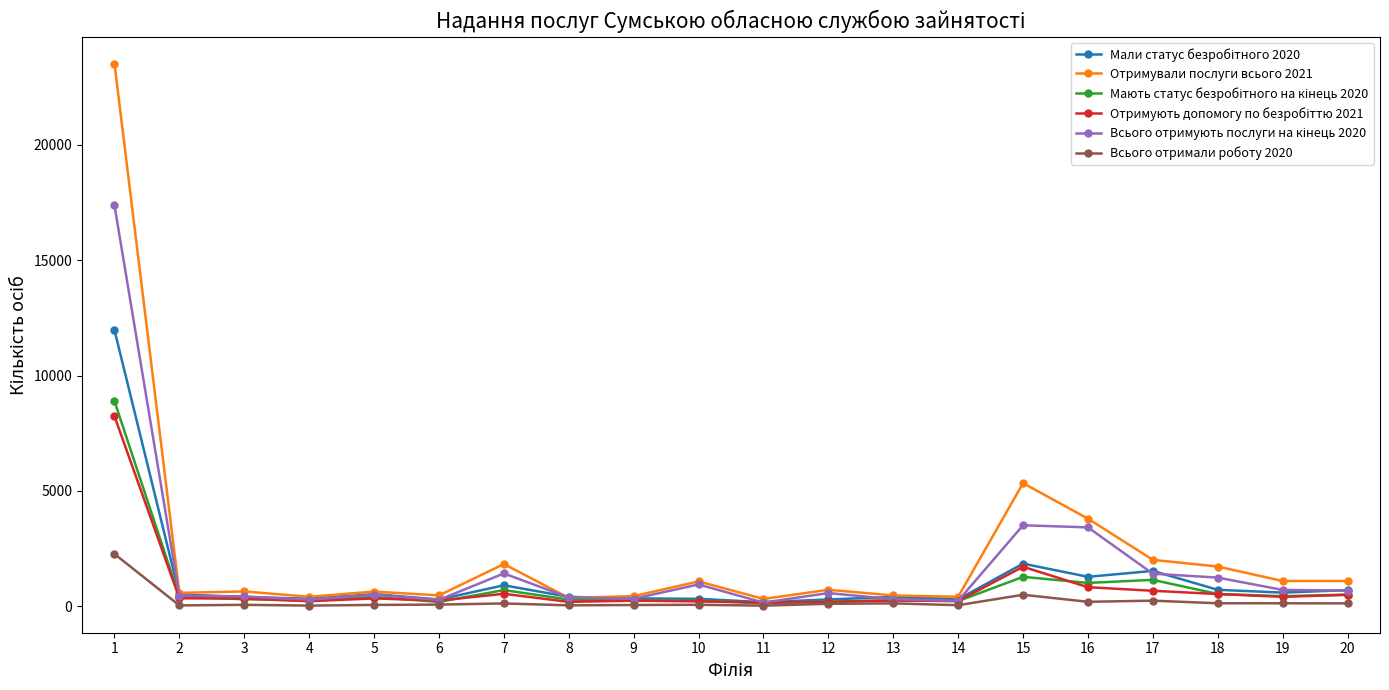

At which category does Мають статус безробітного на кінець 2020 reach its first local peak?

5